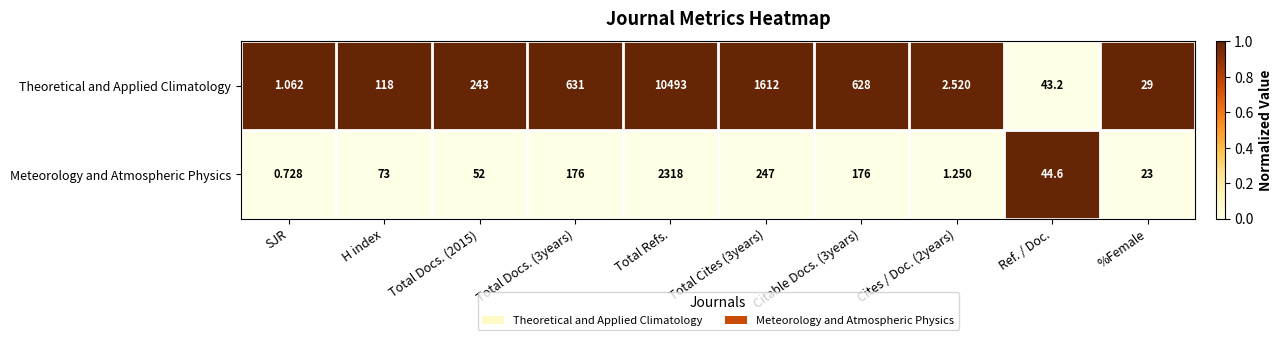

At which label does Meteorology and Atmospheric Physics reach its minimum?

SJR